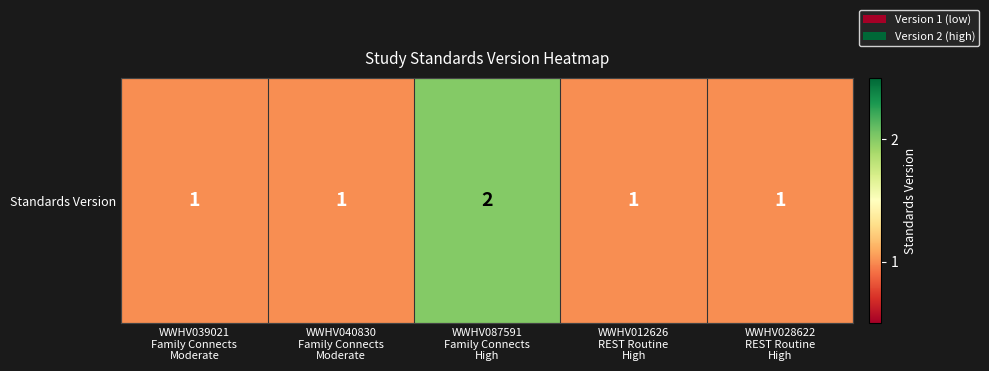

Between WWHV028622
REST Routine
High and WWHV087591
Family Connects
High, which is larger?

WWHV087591
Family Connects
High